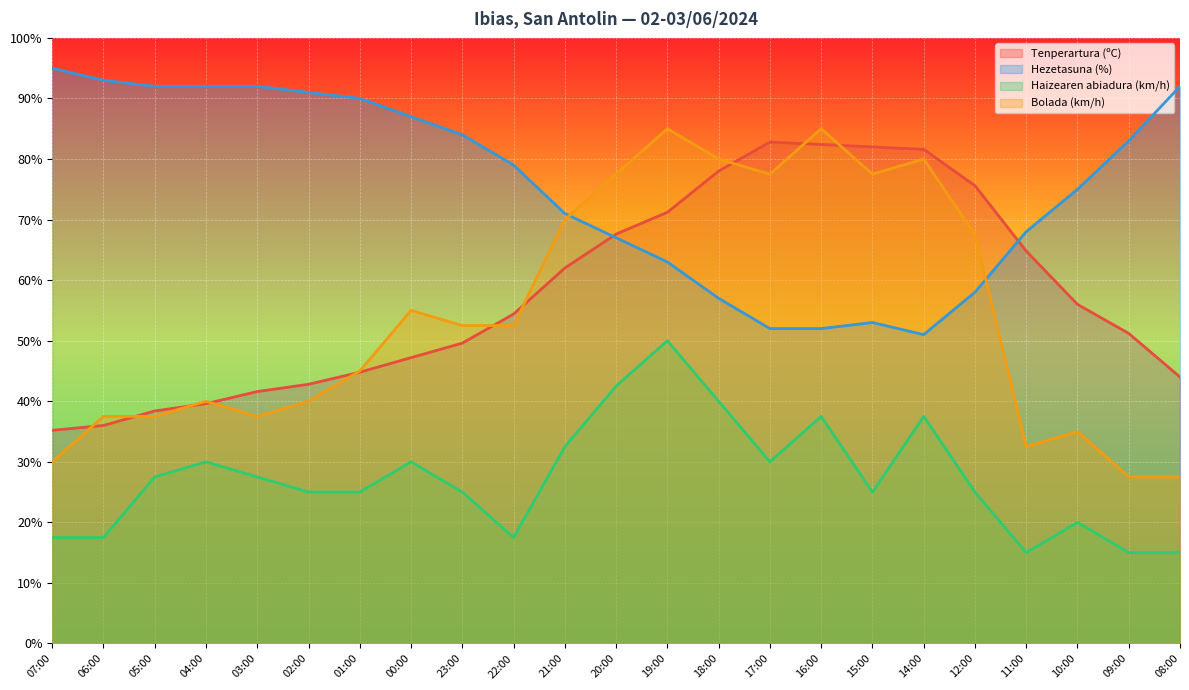

Reading left to right, extract all data points from this chart.

Tenperartura (ºC): 35.2	36.0	38.4	39.6	41.6	42.8	44.8	47.2	49.6	54.4	62.0	67.6	71.2	78.0	82.8	82.4	82.0	81.6	75.6	64.8	56.0	51.2	44.0
Hezetasuna (%): 95.0	93.0	92.0	92.0	92.0	91.0	90.0	87.0	84.0	79.0	71.0	67.0	63.0	57.0	52.0	52.0	53.0	51.0	58.0	68.0	75.0	83.0	92.0
Haizearen abiadura (km/h): 17.5	17.5	27.5	30.0	27.5	25.0	25.0	30.0	25.0	17.5	32.5	42.5	50.0	40.0	30.0	37.5	25.0	37.5	25.0	15.0	20.0	15.0	15.0
Bolada (km/h): 30.0	37.5	37.5	40.0	37.5	40.0	45.0	55.0	52.5	52.5	70.0	77.5	85.0	80.0	77.5	85.0	77.5	80.0	67.5	32.5	35.0	27.5	27.5